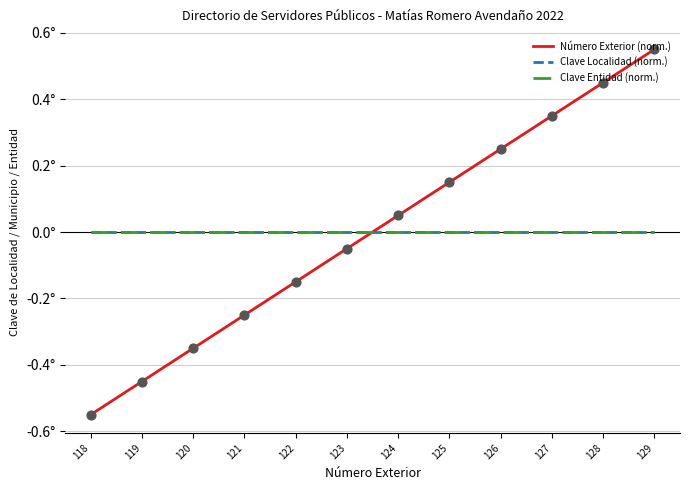

Is this an area chart (filled region under the line)?

No